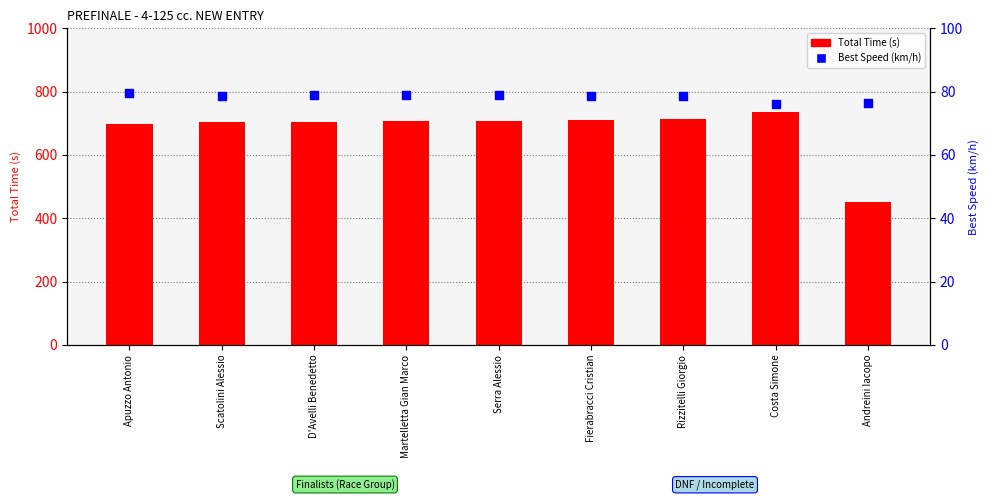

Which series contains the lowest Y value?

Best Speed